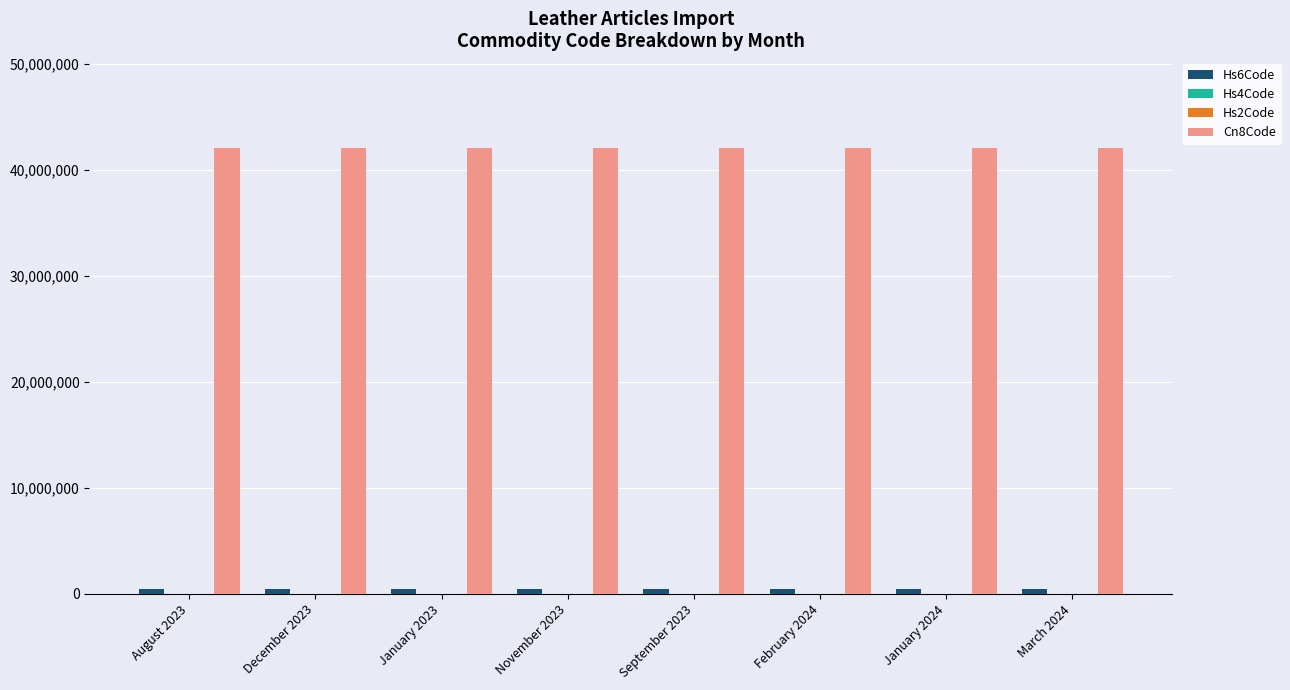

What is the maximum value shown in the chart?

42050090